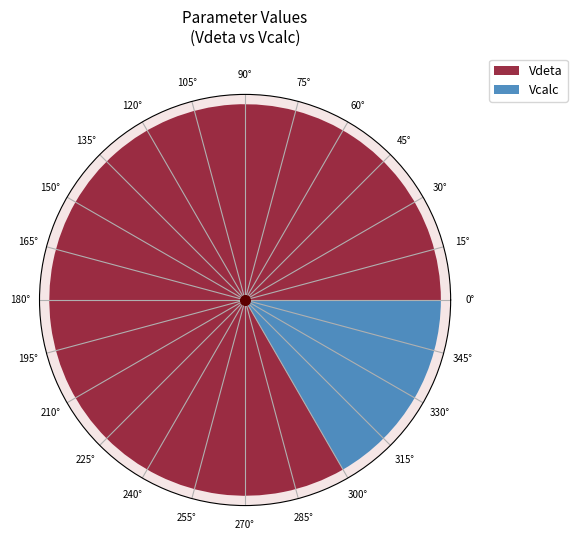

To the nearest percent, what percentage of the pie is Vcalc?

17%